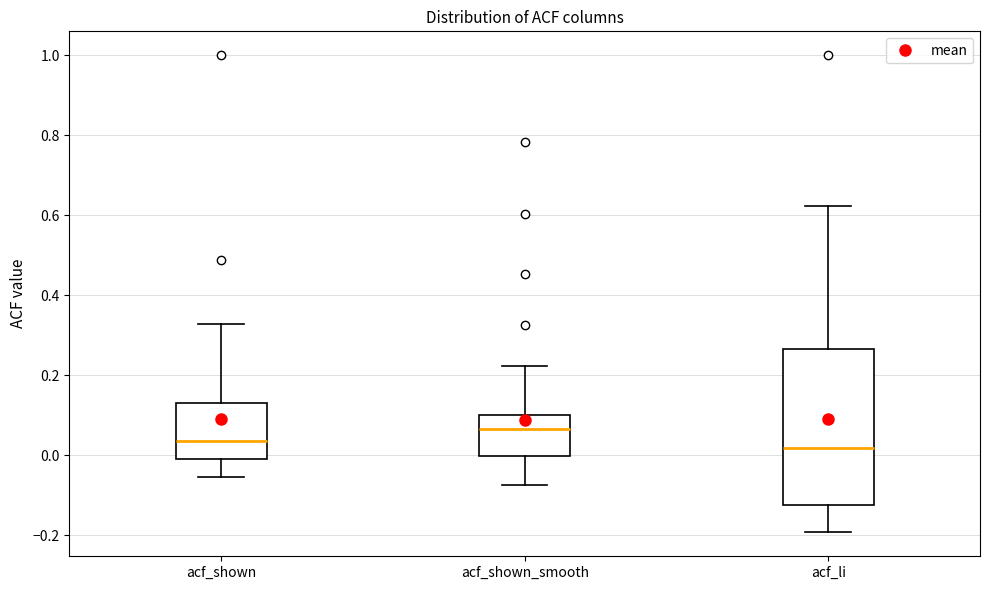

Where does the upper whisker of the box for acf_li end on the y-axis? The values are not printed on the chart, so give them approximately, as read against the axis.

0.62